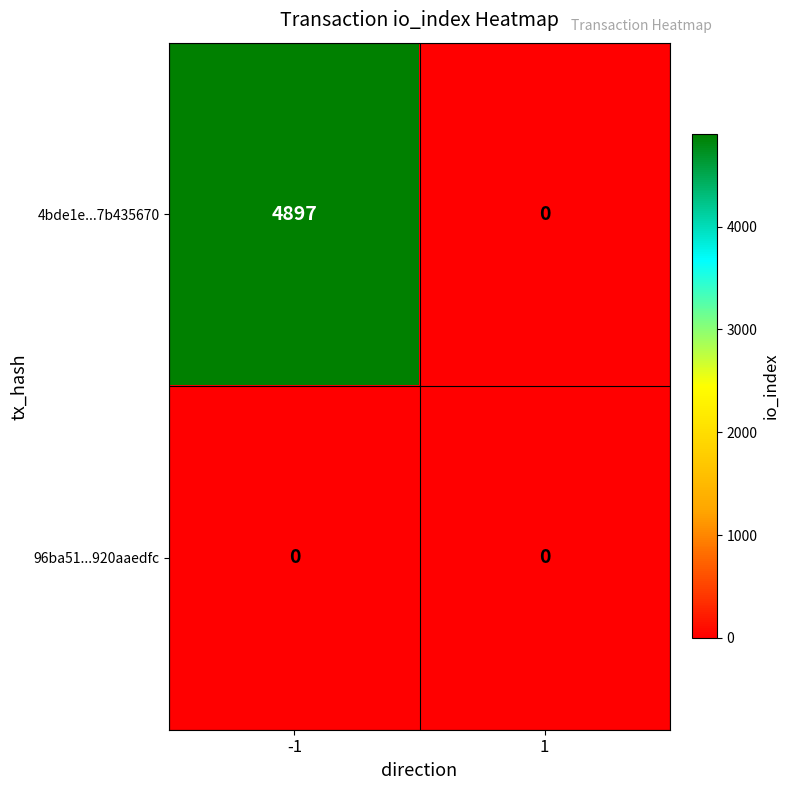

The 4bde1e...7b435670 series shows 0 at 1. True or false?

True